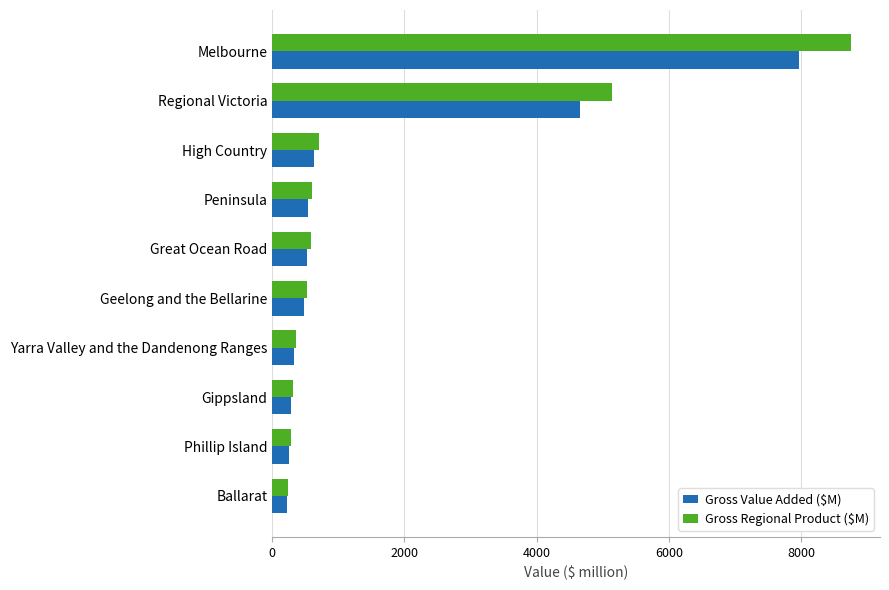

What value does the Gross Regional Product ($M) series have at Geelong and the Bellarine?

524.9